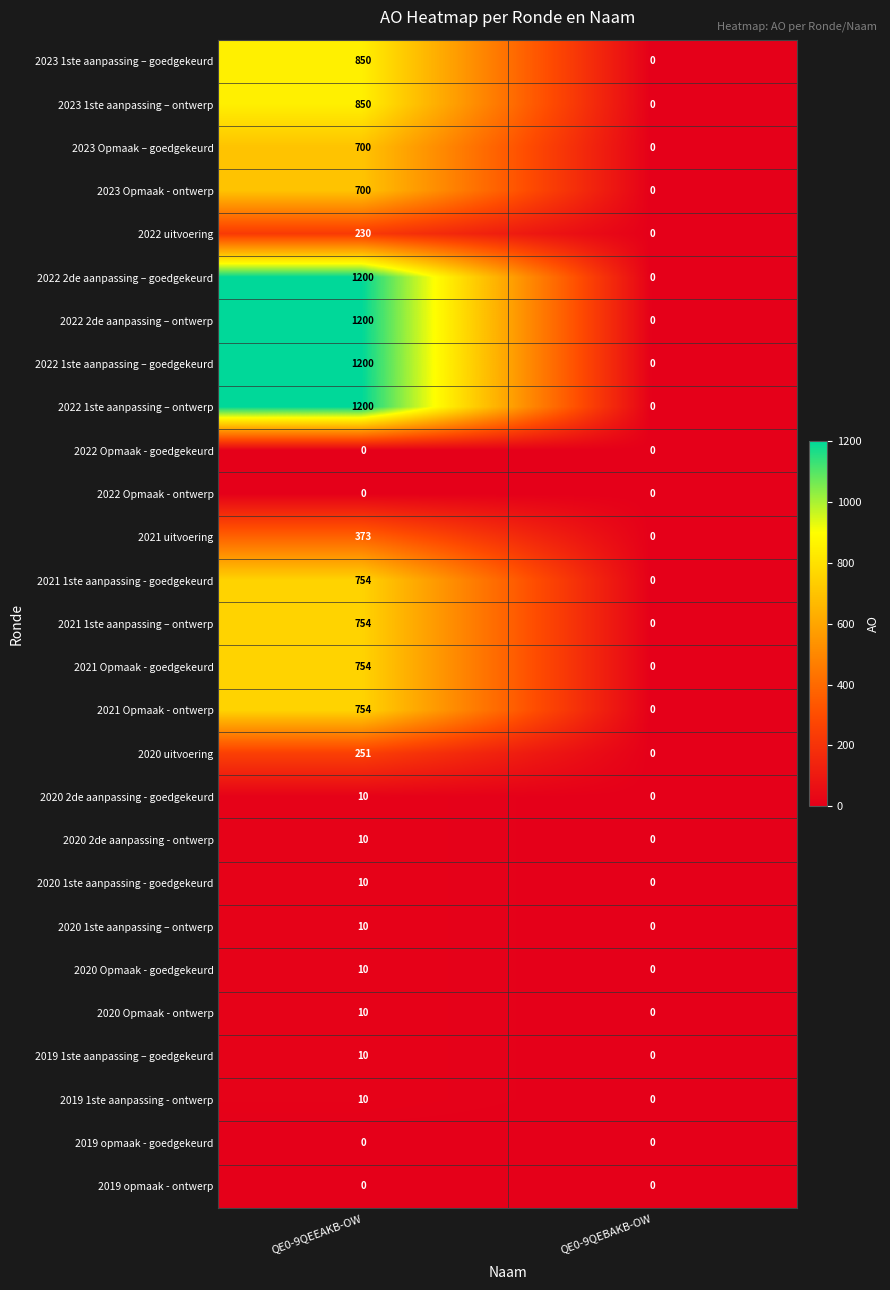

What is the highest value of the 2020 1ste aanpassing - goedgekeurd series?

10